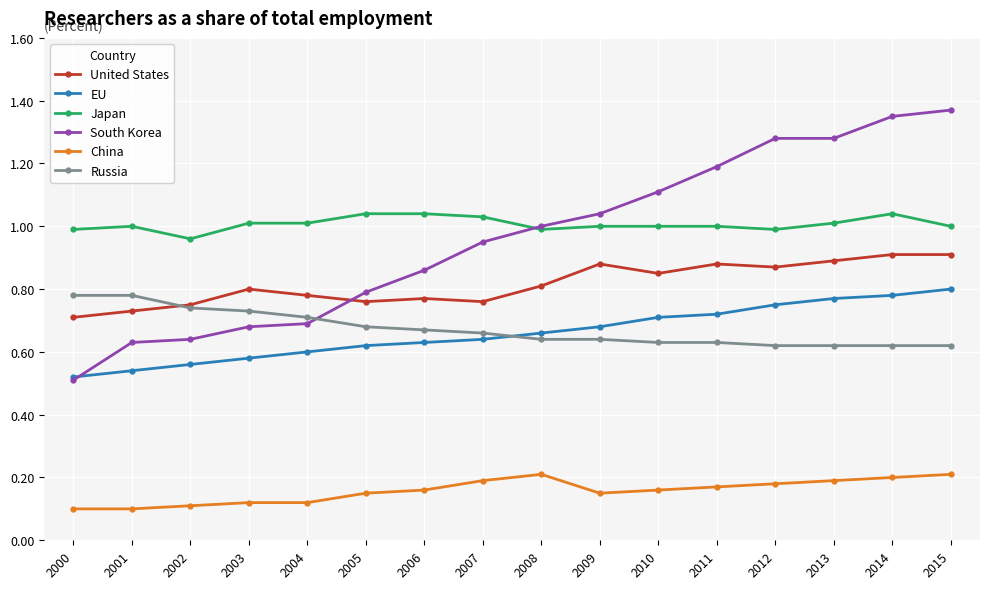

Between 2004 and 2010, which series saw the biggest shift?

South Korea